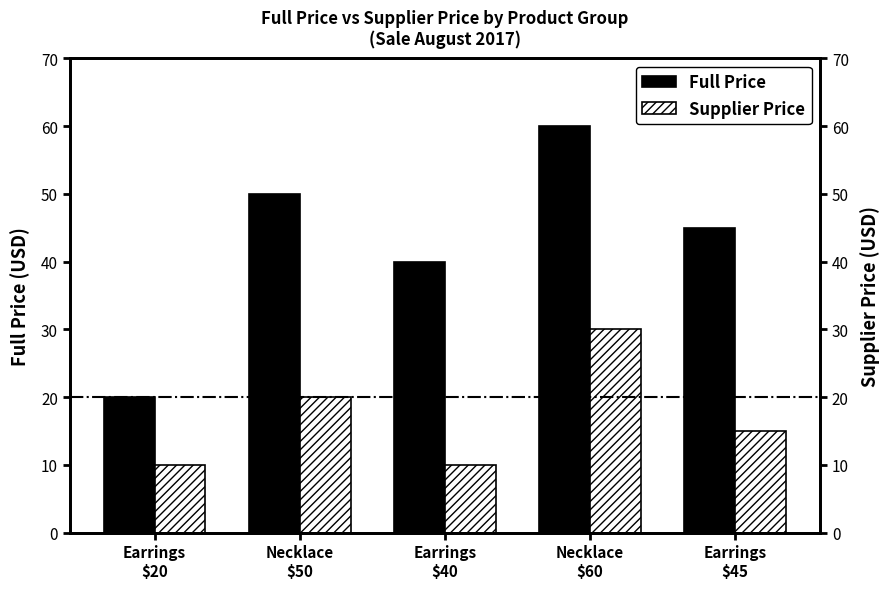

At how many categories does at least one series exceed 41?

3